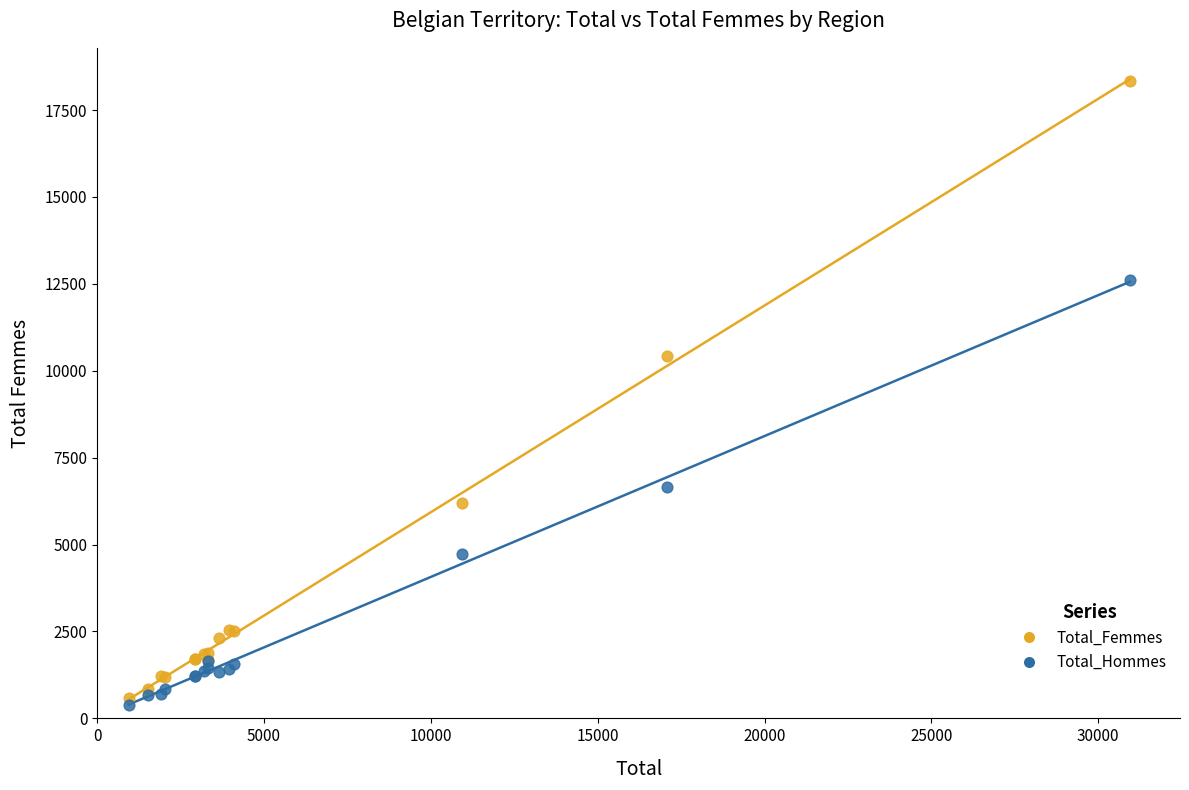

In the Total_Femmes series, what Y value is closest to 9452?

10423